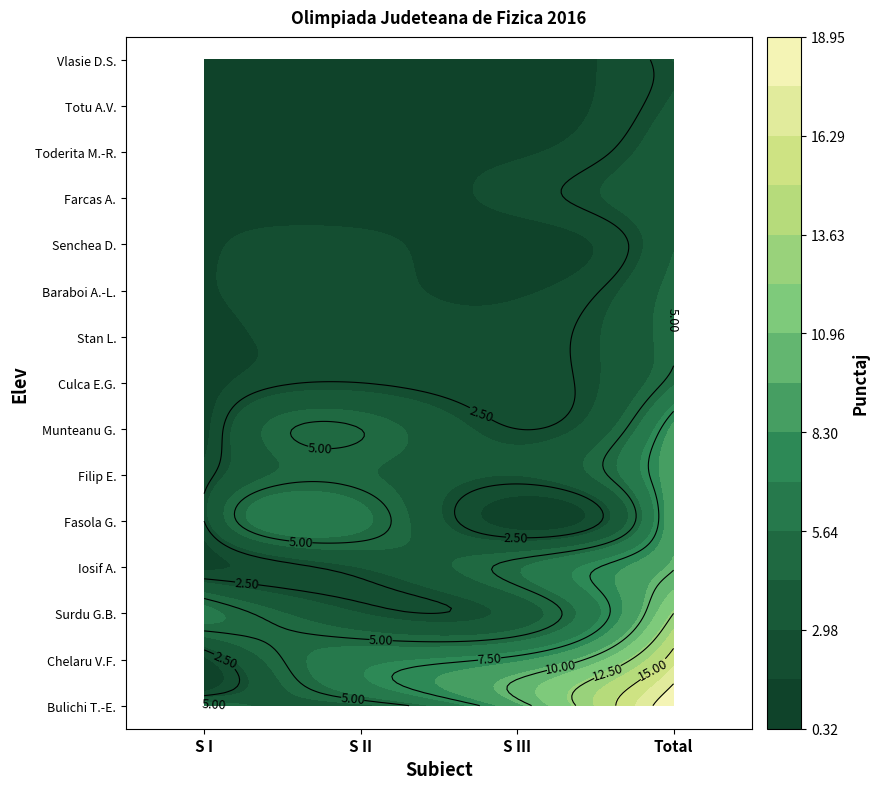

What is the sum of the Bulichi Teodora-Elena values at 3 and 1?

22.9